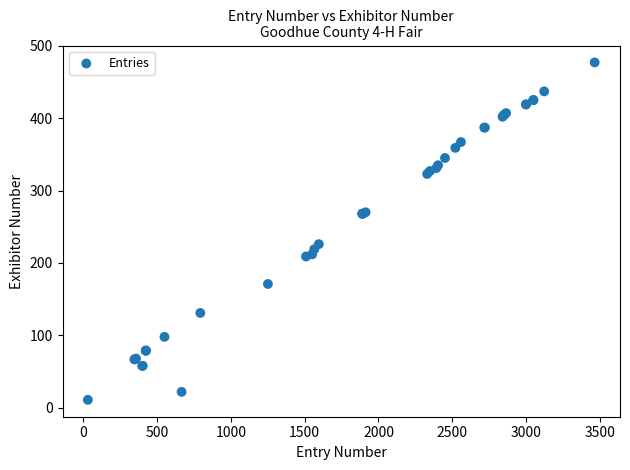

What Y value in the scatter plot is closest to 244?

226